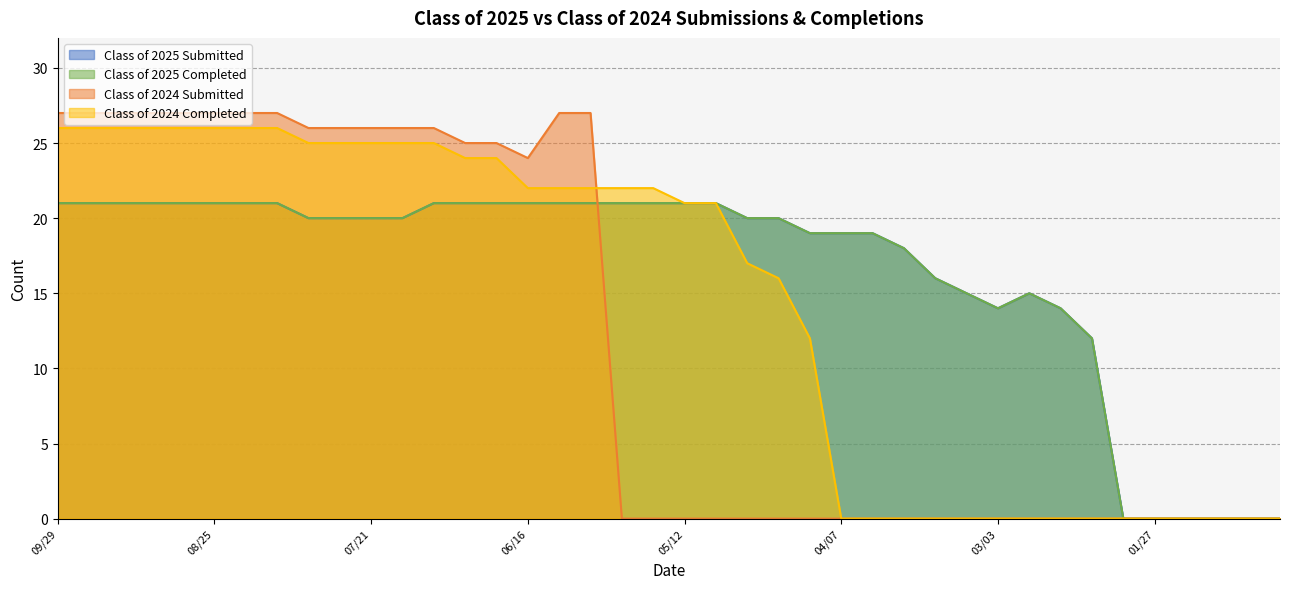

The Class of 2024 Completed series shows -12 at 04/07. True or false?

False